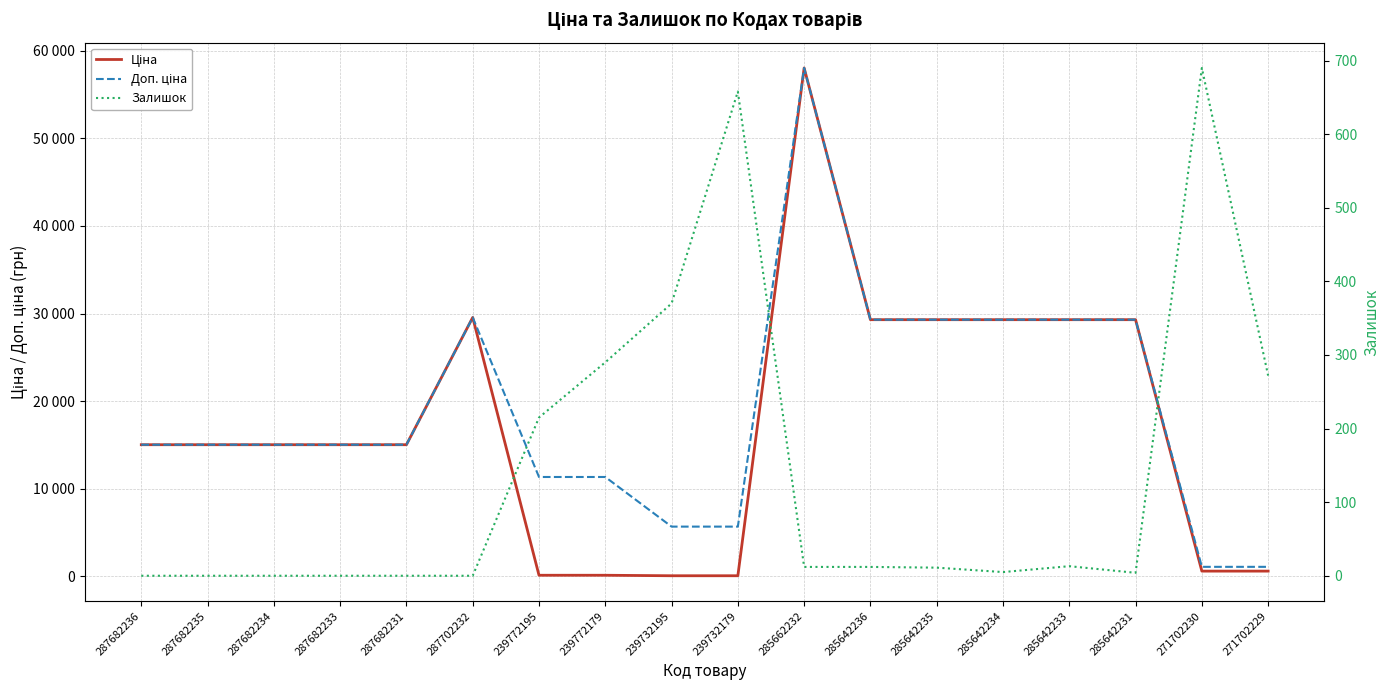

What is the label of the 3rd point from the left?

287682234